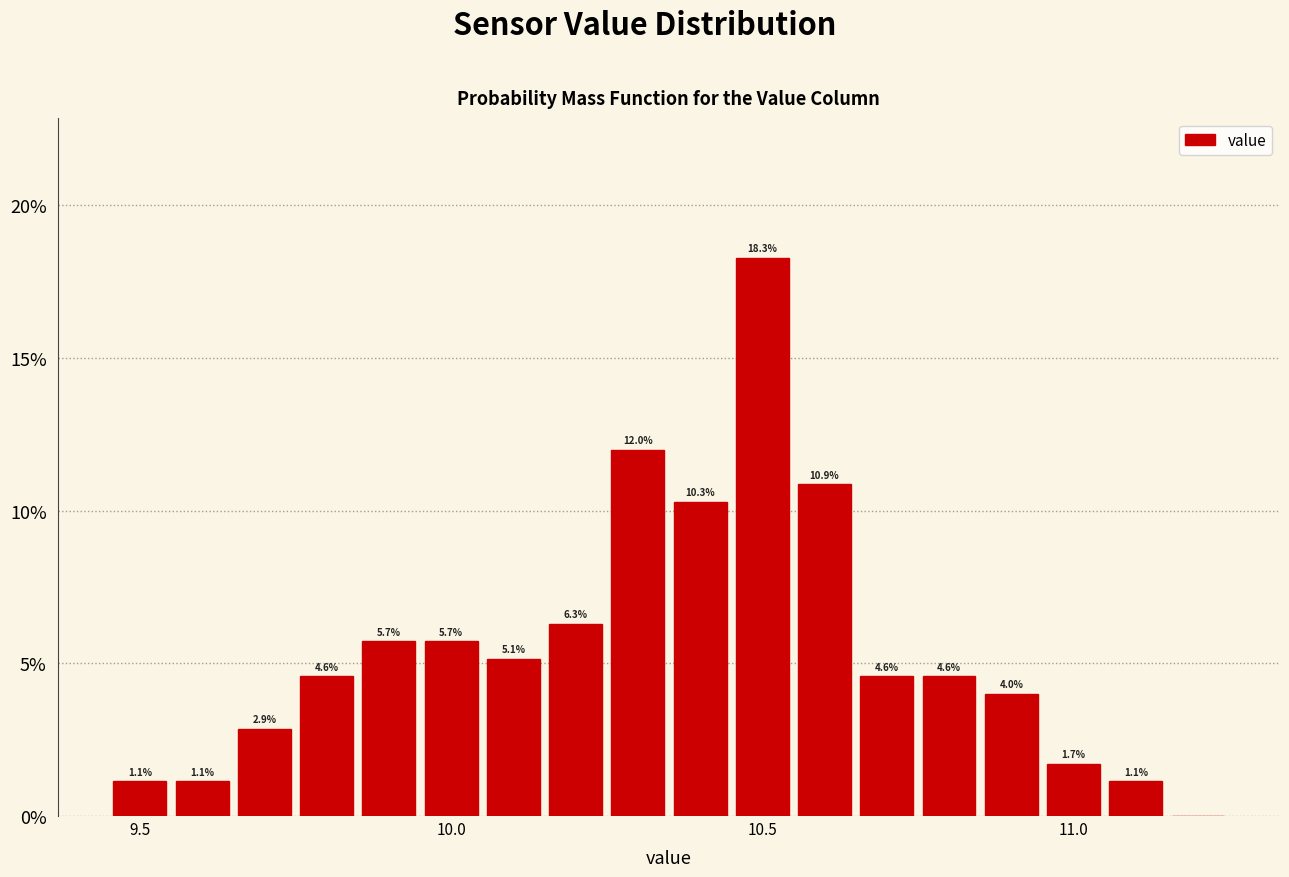

Read against the x-axis, roughly where is the centre of the tallest bar?

10.50